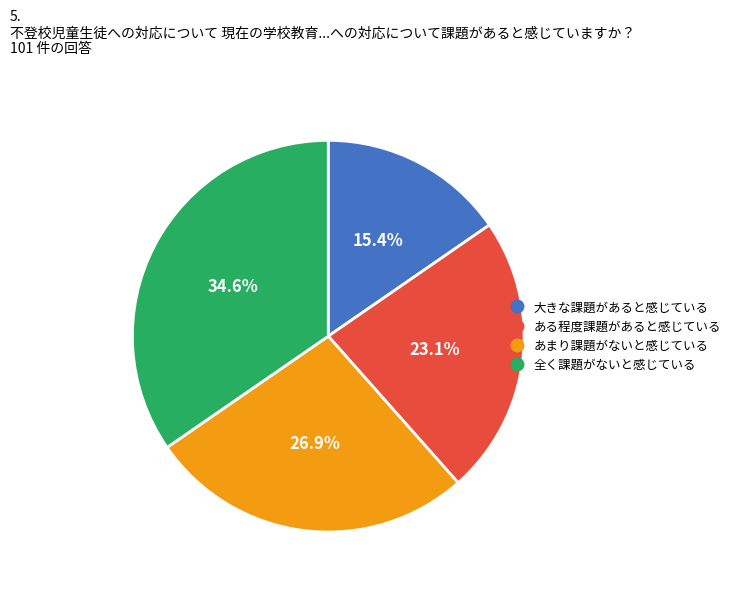

Is there any slice that represents more than half of the pie?

No